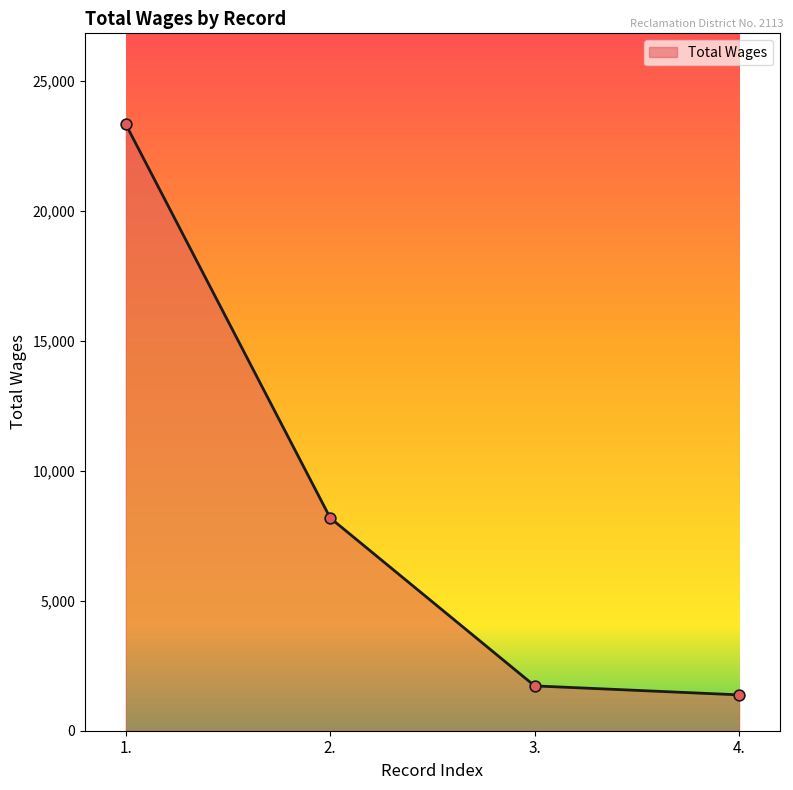

What is the change in value from 3. to 4.?

-345